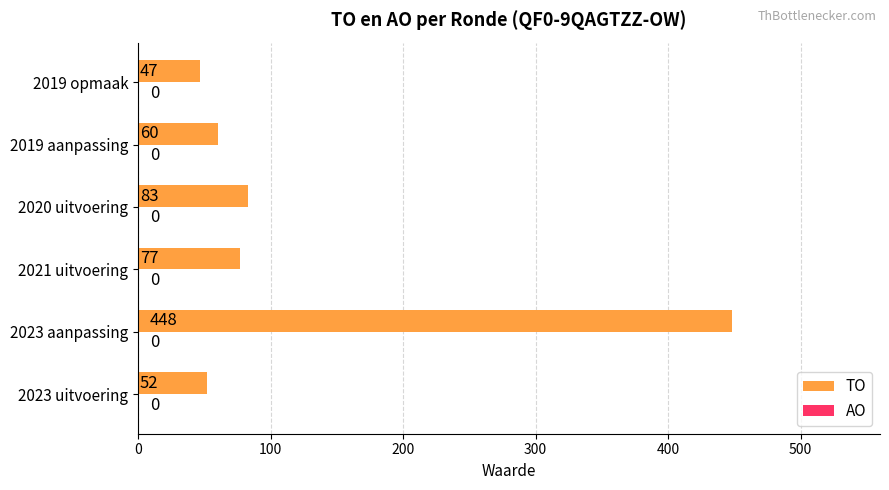

Is it true that the value at 2020 uitvoering is 38?

False